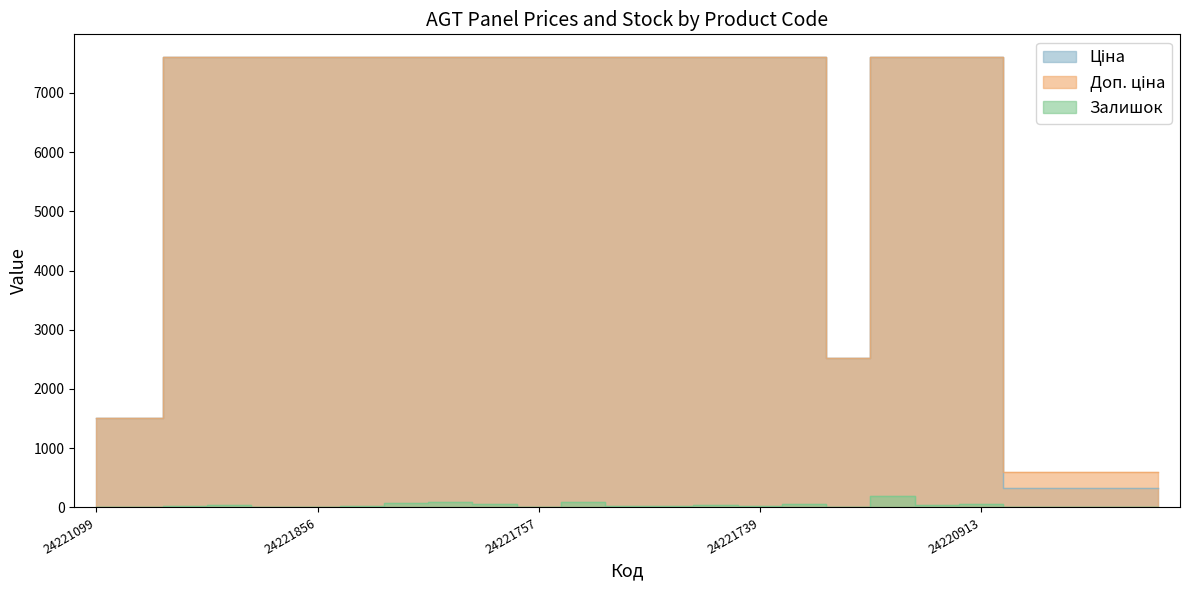

How many values in the Ціна series are below 7607?

7